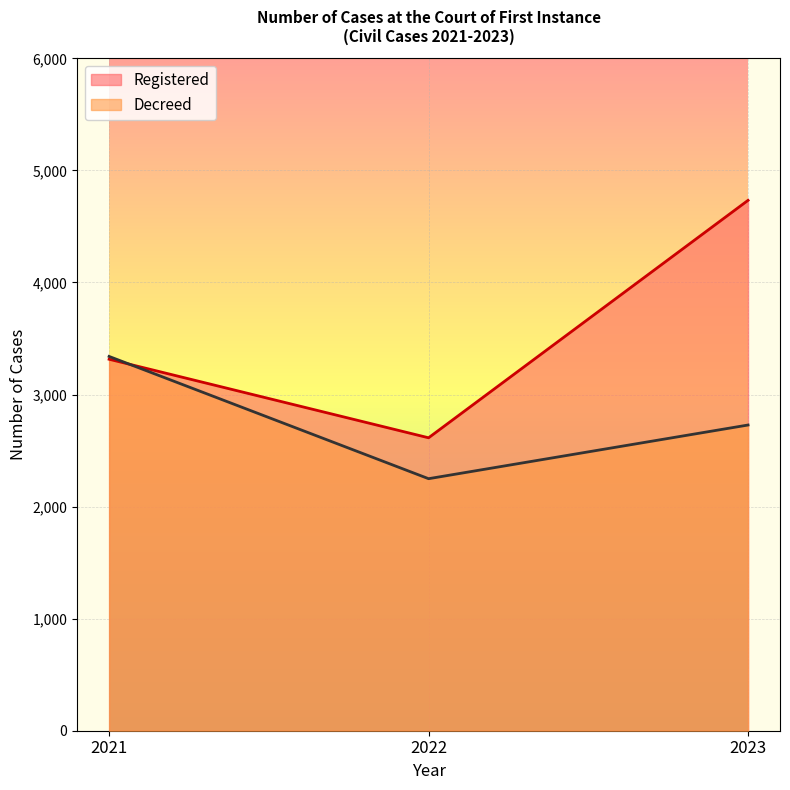

At which label does Registered first exceed 3315?

2023